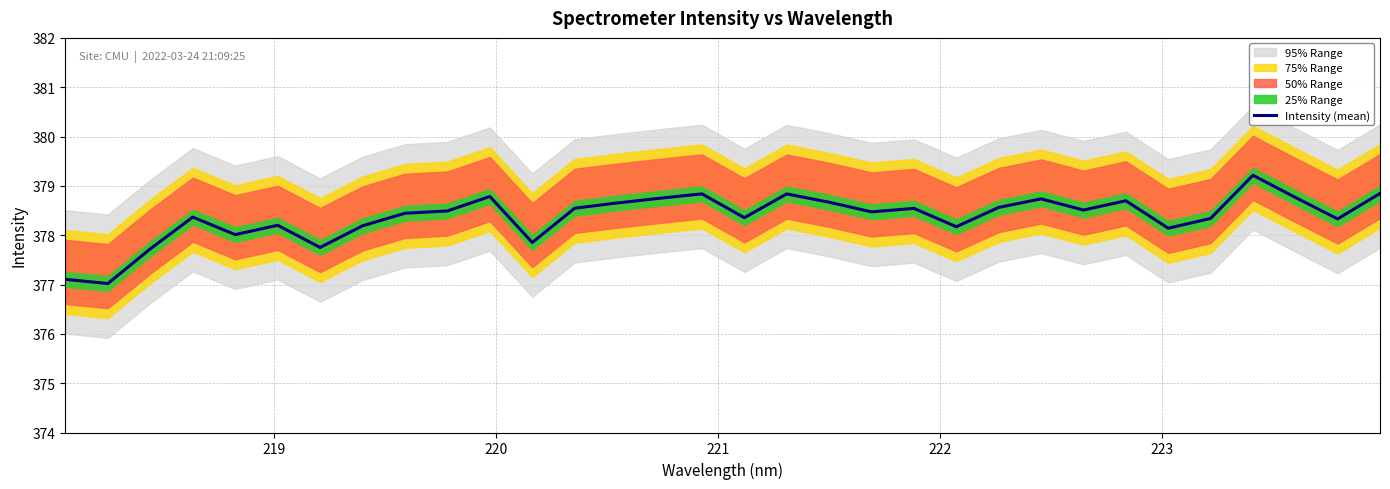

What is the minimum value for Intensity (mean)?

377.0